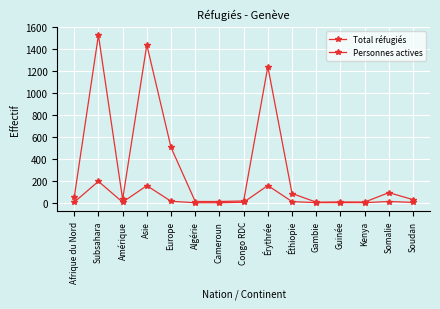

Between Guinée and Kenya, which is larger?

Guinée